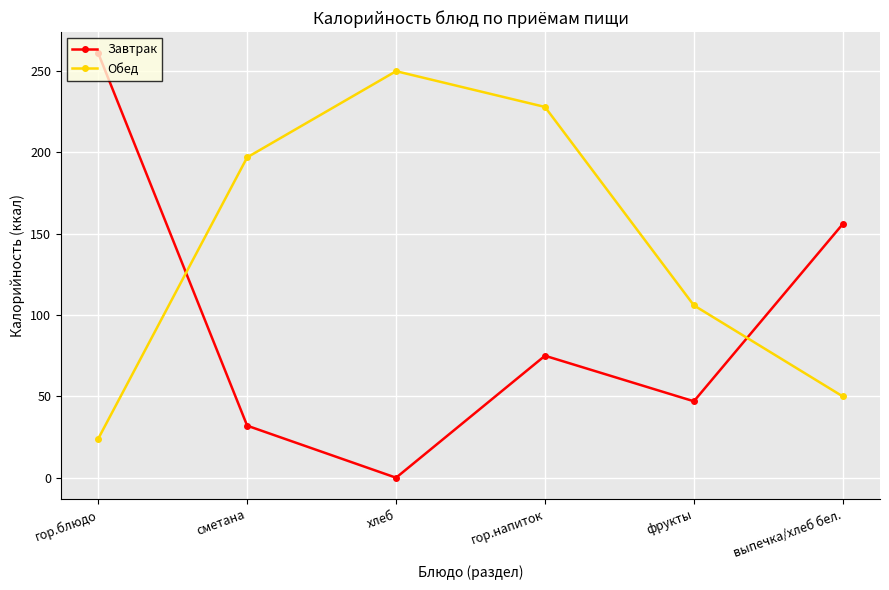

Count the number of categories in the chart.

6